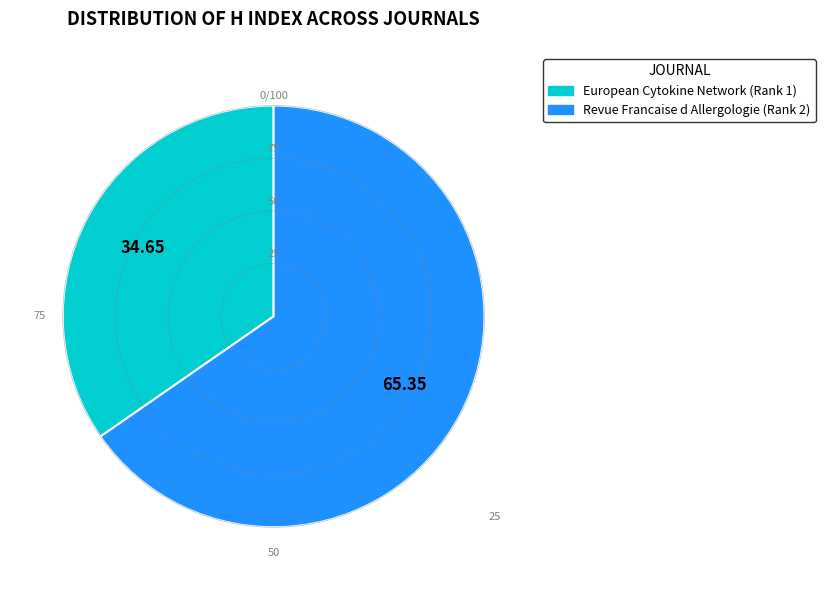

The European Cytokine Network (Rank 1) slice represents 35% of the pie. True or false?

True